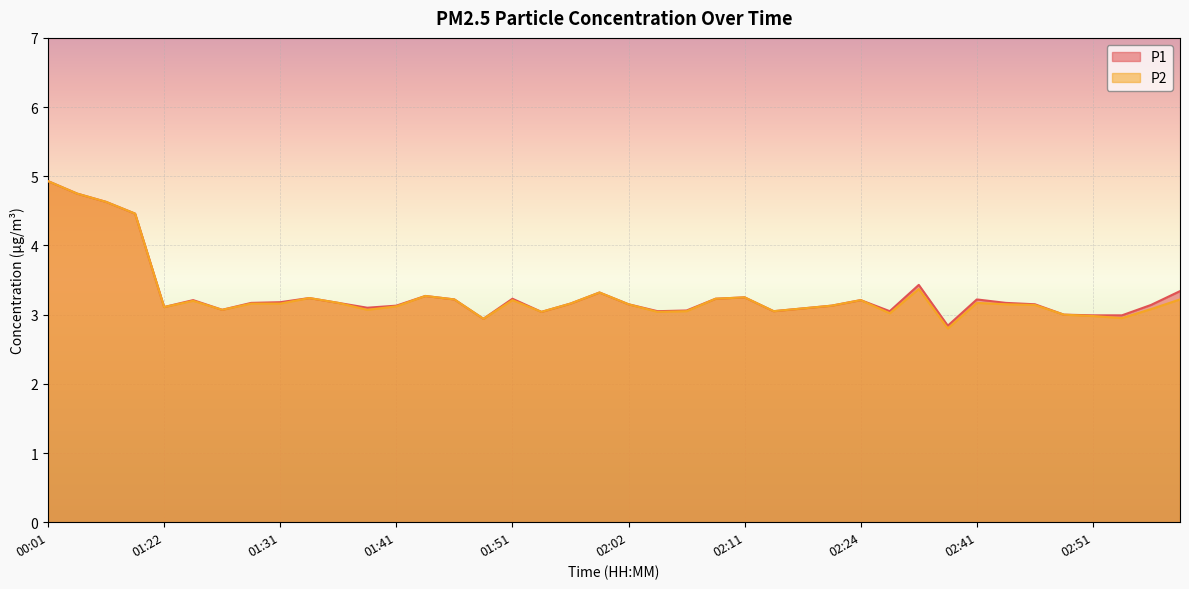

What is the maximum value shown in the chart?

4.9